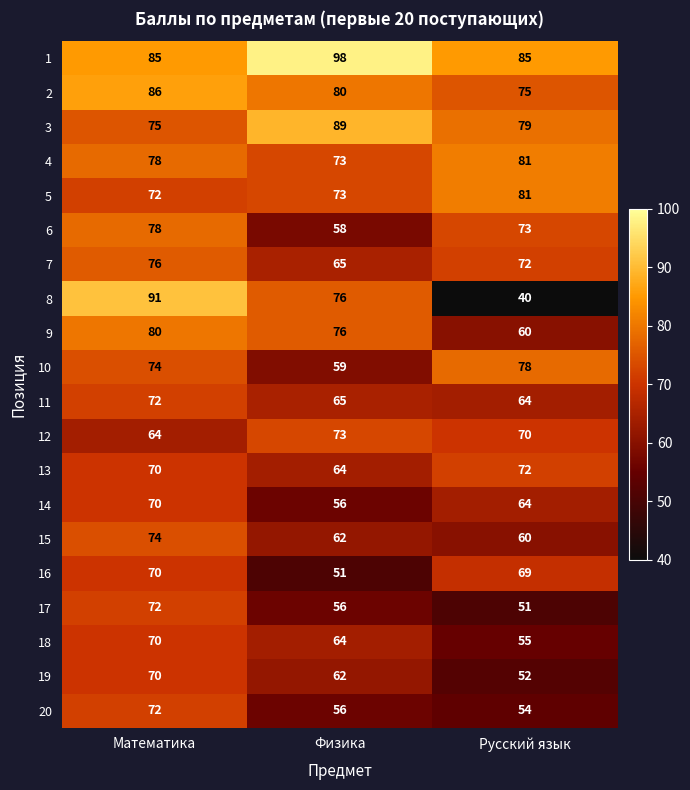

What is the spread (max minus min) of values at Математика?

27